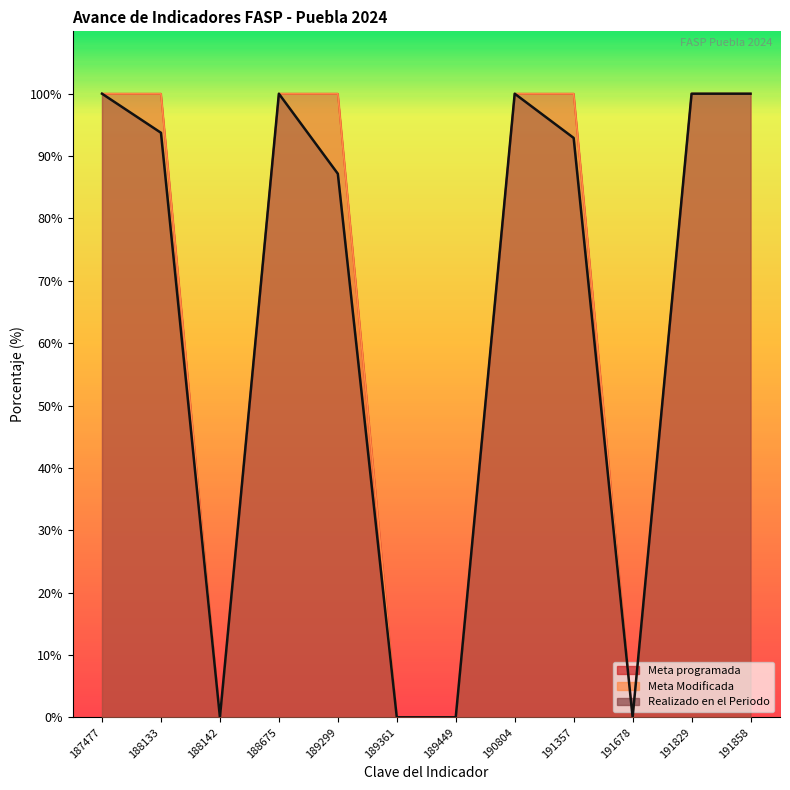

How many series are shown in this chart?

3